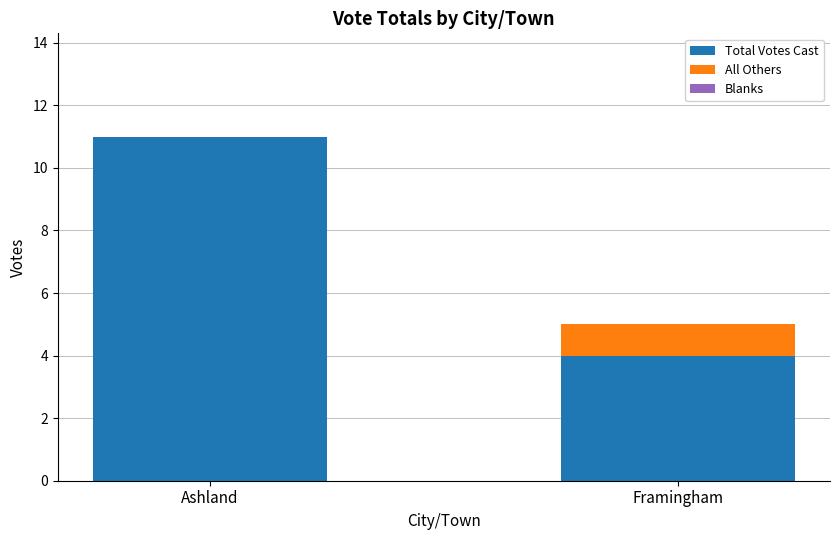

At which label is Total Votes Cast closest to 7?

Framingham